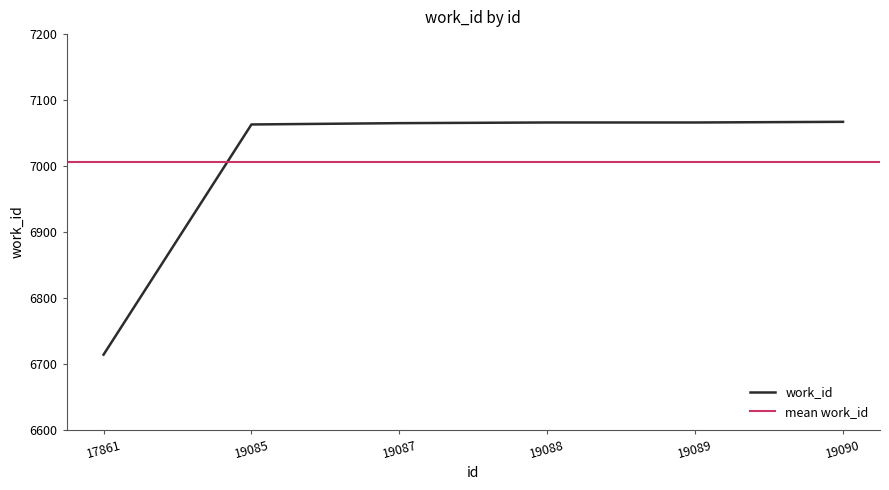

The chart shows a value of 2574 at 19088. True or false?

False